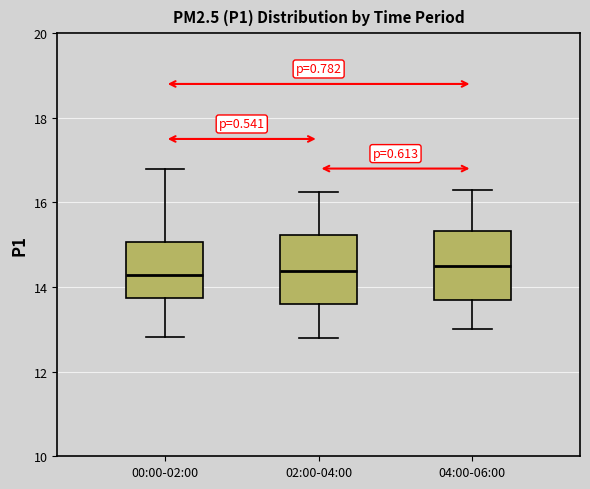

Where does the upper whisker of the box for 04:00-06:00 end on the y-axis? The values are not printed on the chart, so give them approximately, as read against the axis.

16.4